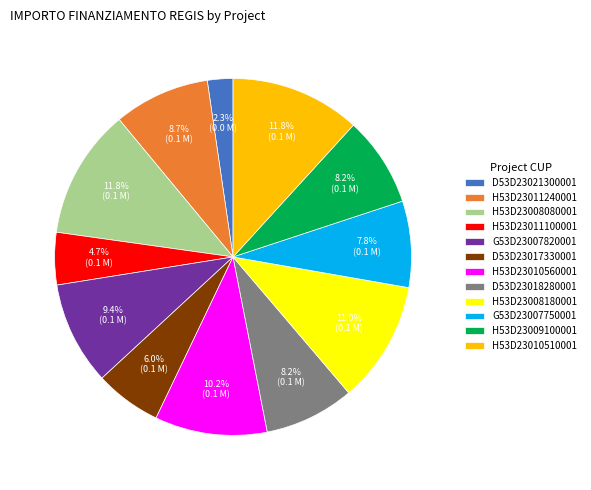

To the nearest percent, what is the average slice percentage?

8%